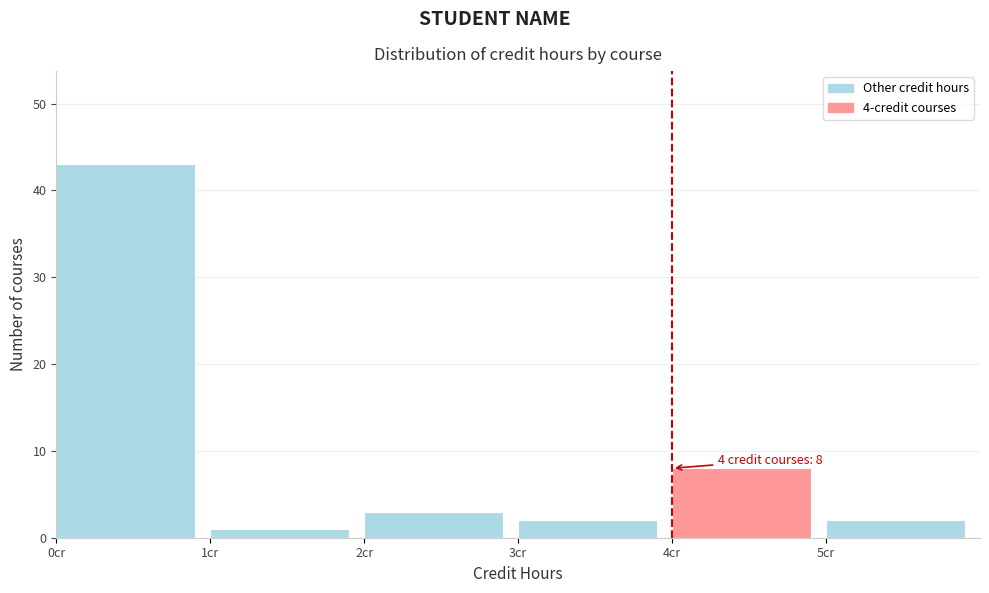

Over which range of the x-axis is the bar tallest?

0 to 1